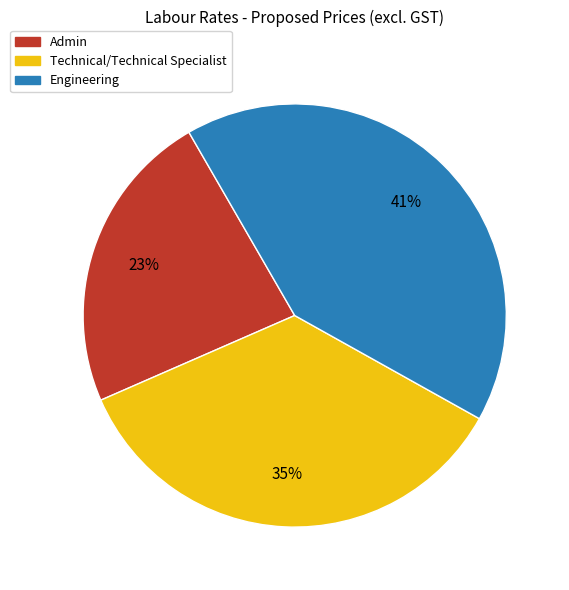

Is it true that Admin is 23% of the pie?

True